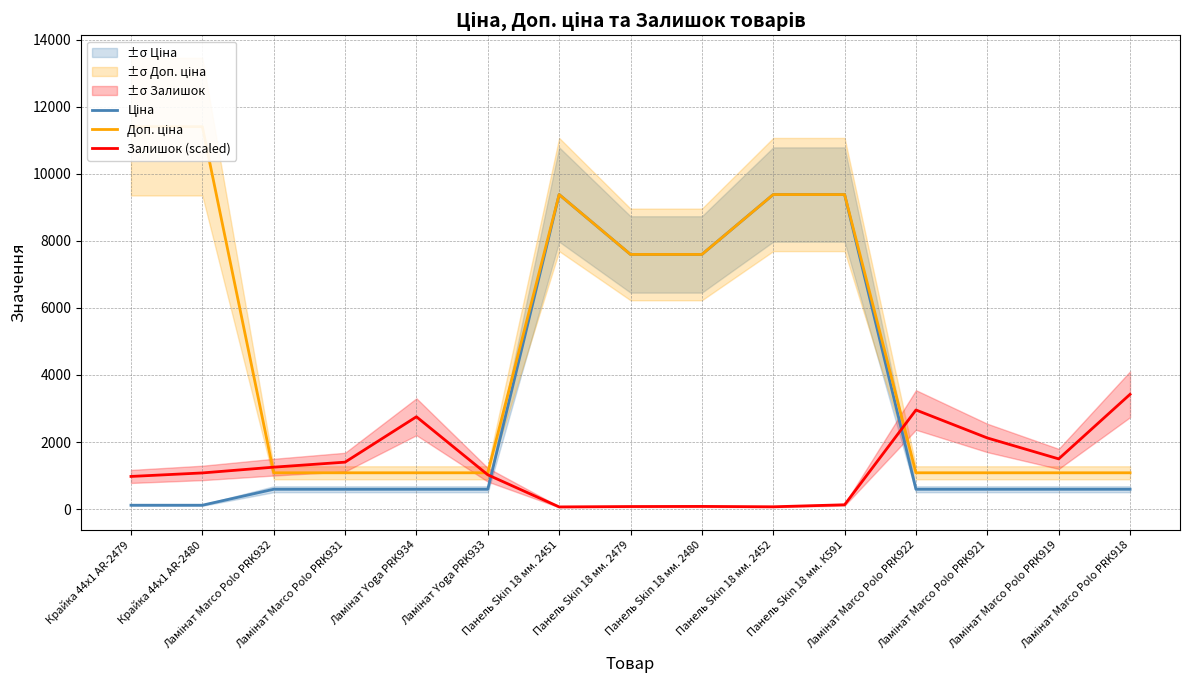

Does the chart display data point markers on the line(s)?

No